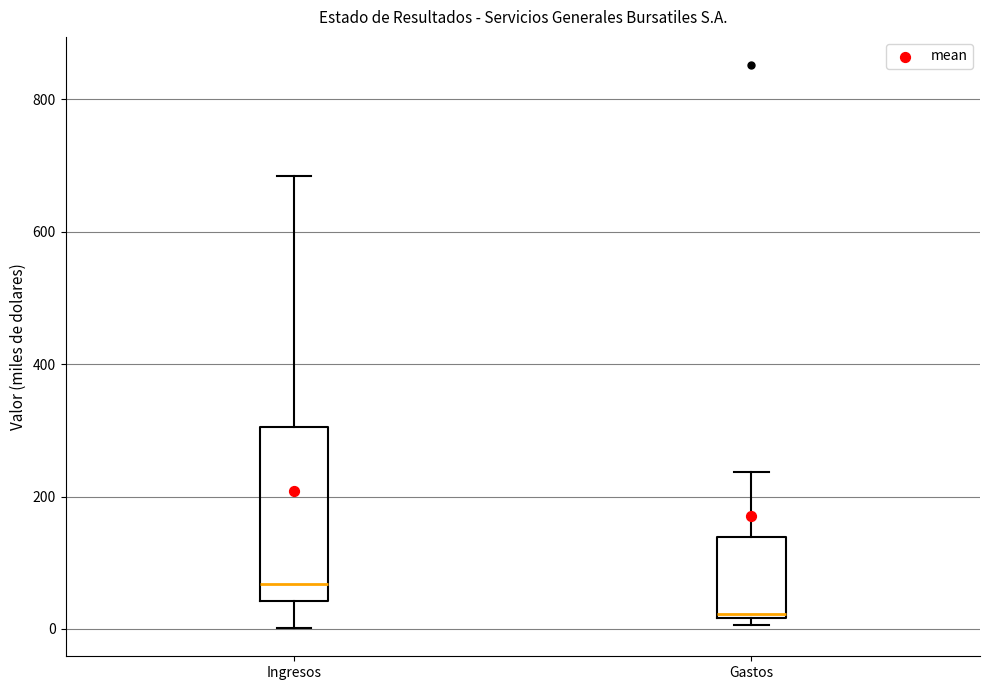

Where is the upper edge of the box for Gastos on the y-axis? The values are not printed on the chart, so give them approximately, as read against the axis.

140